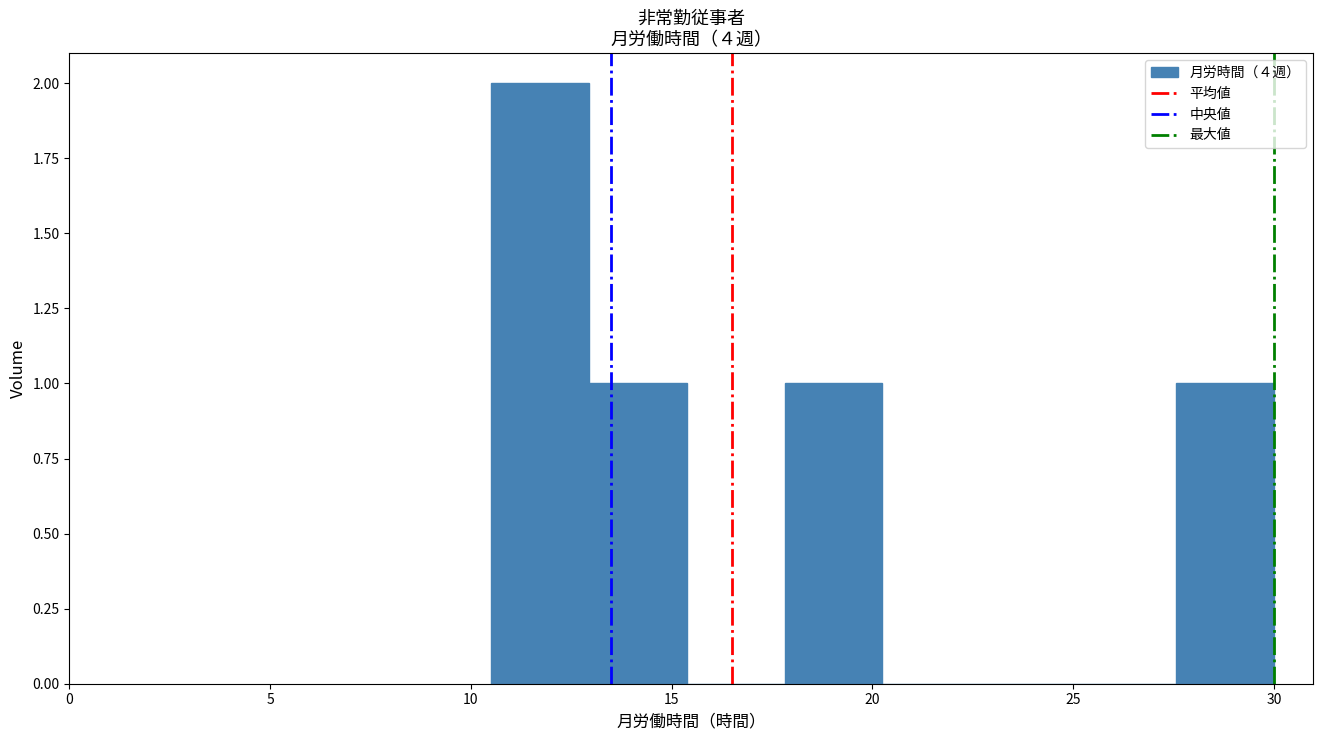

Which range on the x-axis has the tallest bar?

10.5 to 13.0